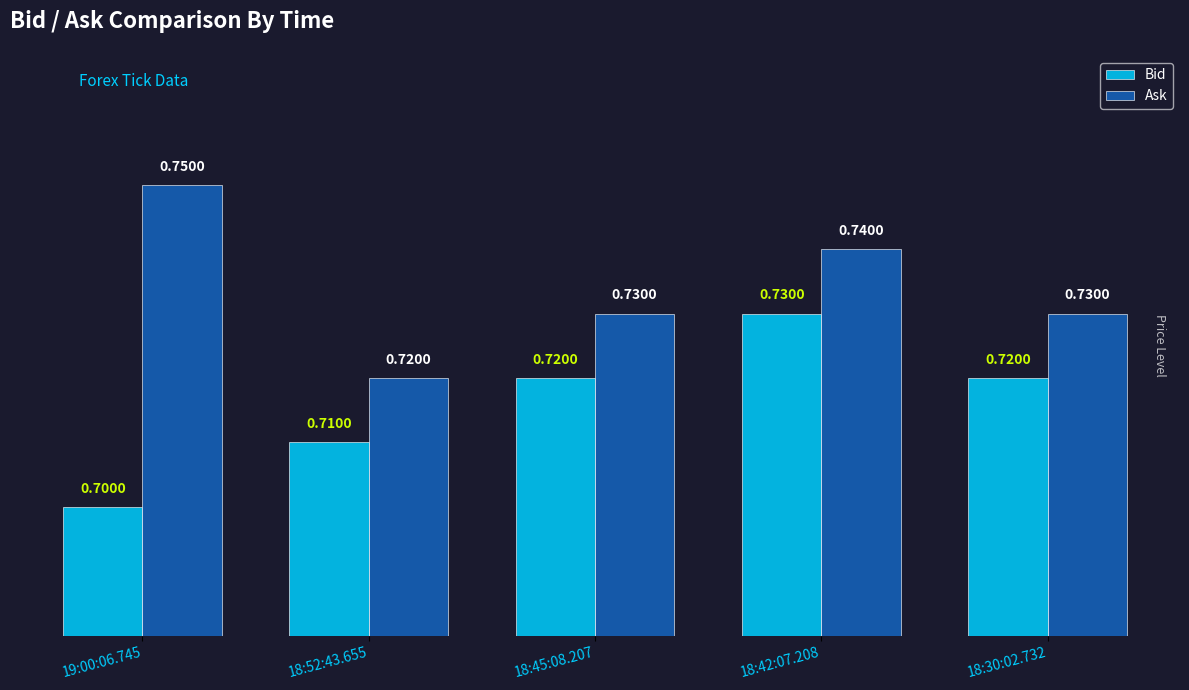

What is the average value of the Ask series?

0.7